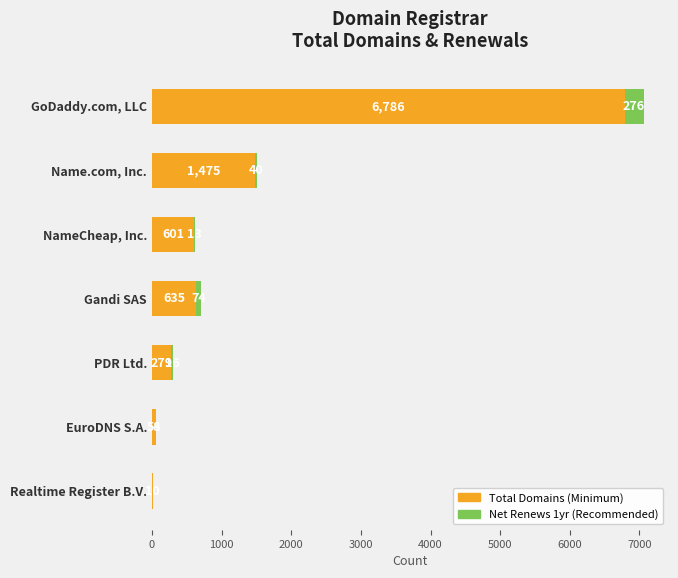

At which category is the sum across all series the highest?

GoDaddy.com, LLC